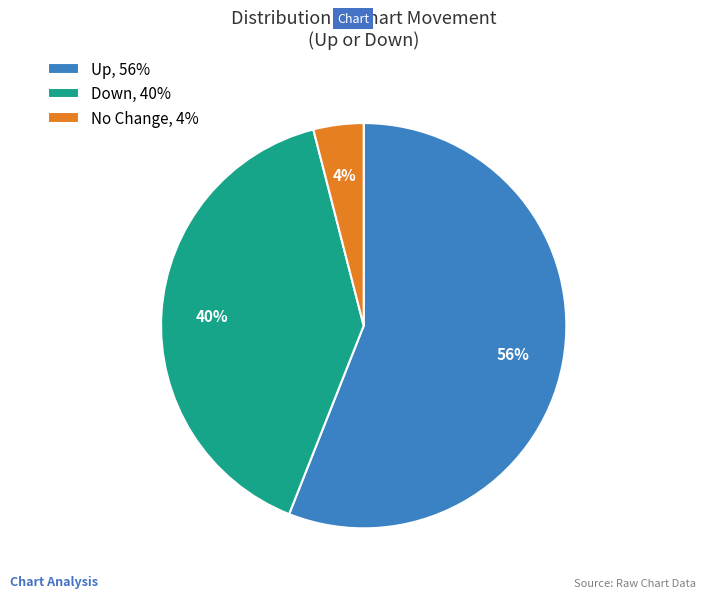

Approximately how many times larger is the value at Up, 56% compared to Down, 40%?

1.4